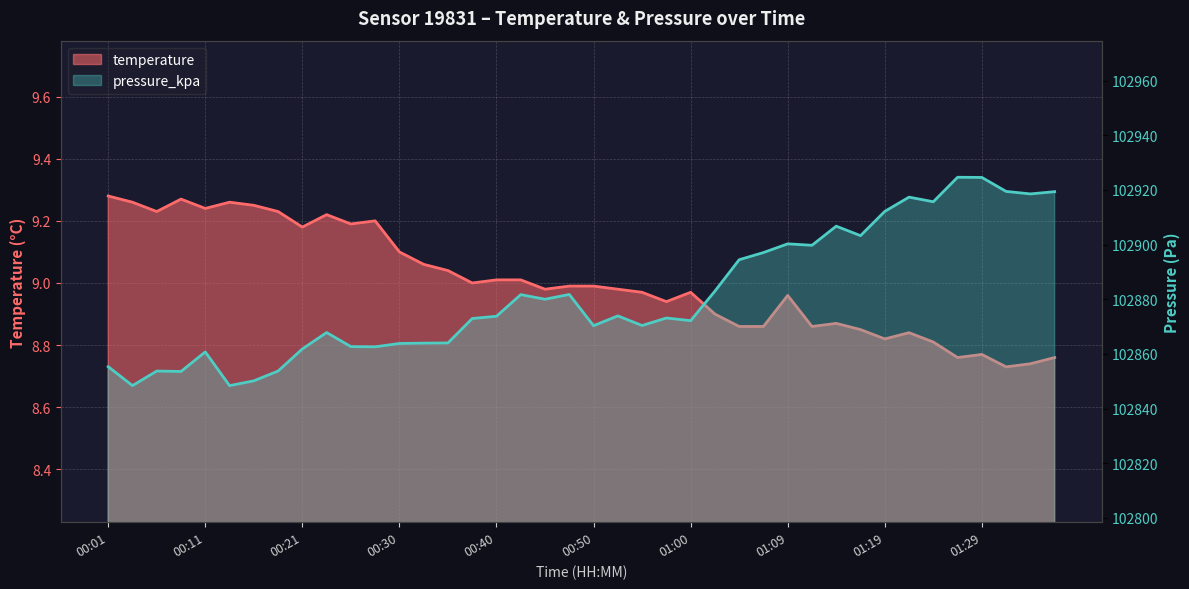

Which has a higher value, 01:17 or 00:26?

00:26